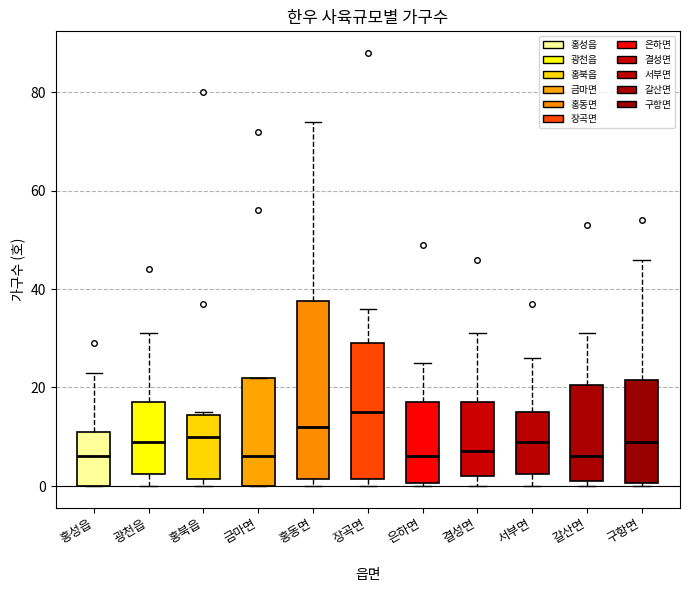

Reading left to right, transcribe this box plot: for each box, give where its median line is, the range the box spans, and where its two whiskers end, as read against the y-axis. The values are not printed on the chart, so give them approximately, as read against the axis.

홍성읍: median 6, box 0 to 12, whiskers 0 to 24
광천읍: median 10, box 2 to 18, whiskers 0 to 32
홍북읍: median 10, box 2 to 14, whiskers 0 to 16
금마면: median 6, box 0 to 22, whiskers 0 to 22
홍동면: median 12, box 2 to 38, whiskers 0 to 74
장곡면: median 16, box 2 to 30, whiskers 0 to 36
은하면: median 6, box 0 to 18, whiskers 0 to 26
결성면: median 8, box 2 to 18, whiskers 0 to 32
서부면: median 10, box 2 to 16, whiskers 0 to 26
갈산면: median 6, box 2 to 20, whiskers 0 to 32
구항면: median 10, box 0 to 22, whiskers 0 to 46